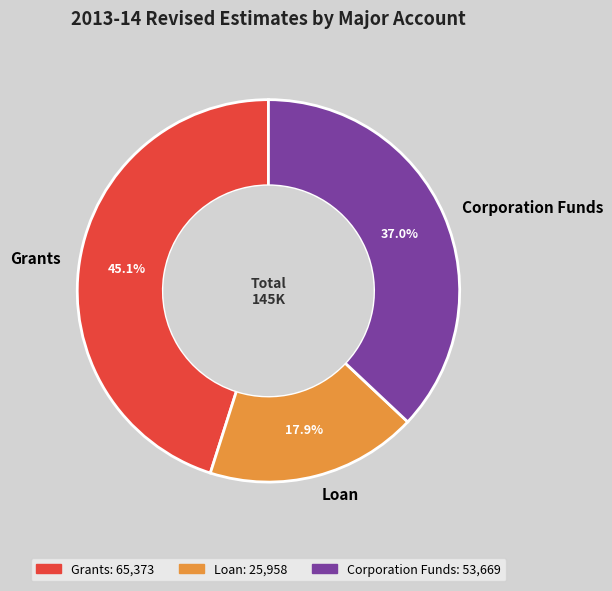

Is there any slice that represents more than half of the pie?

No